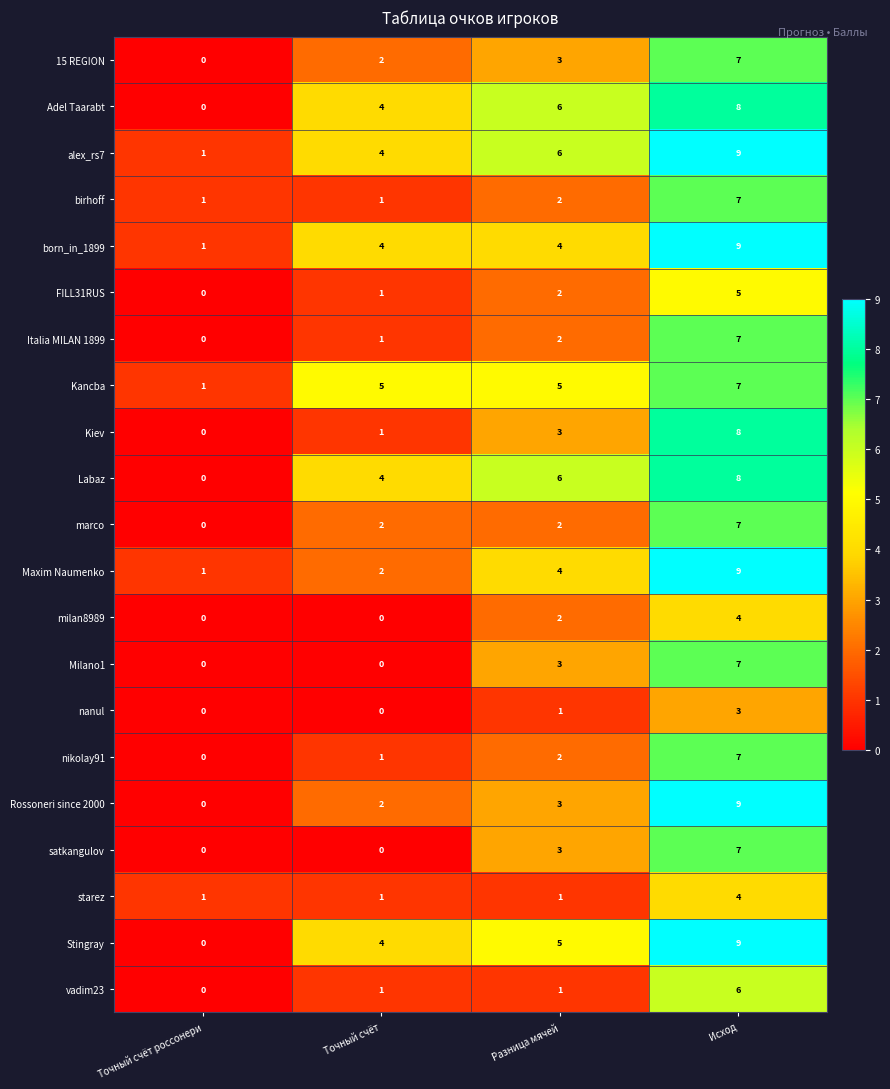

Where is nanul nearest to the value 1?

Разница мячей